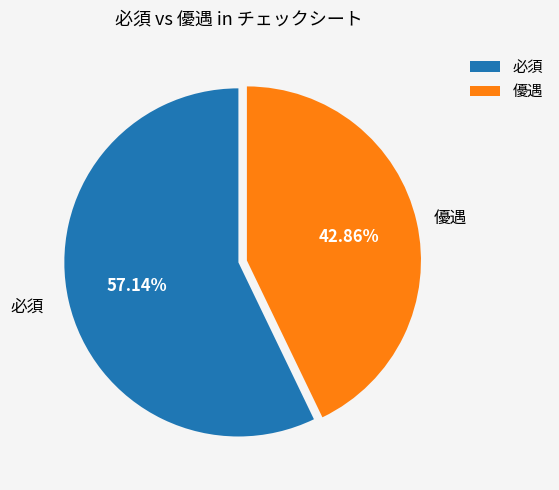

Rank the categories by value from highest to lowest.

必須, 優遇